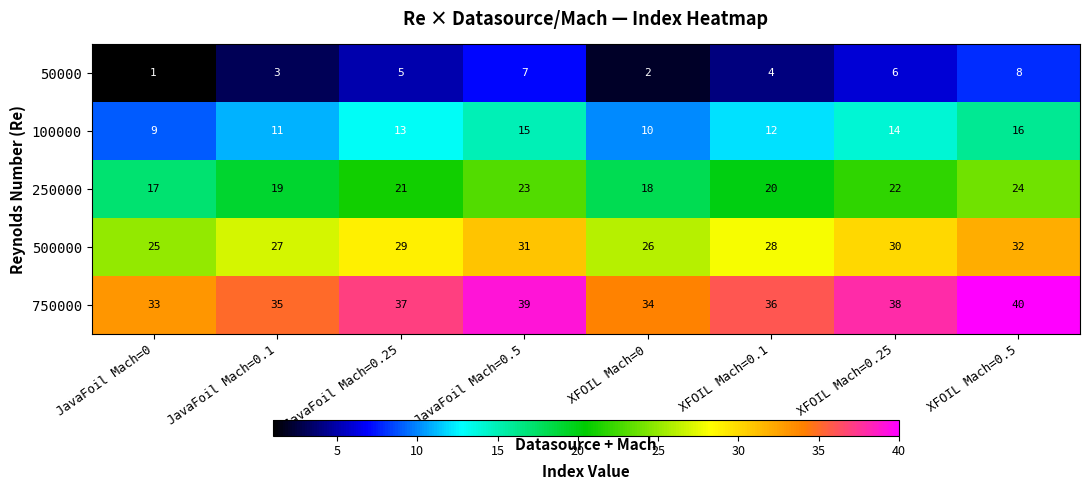

What is the spread (max minus min) of values at JavaFoil Mach=0.25?

32